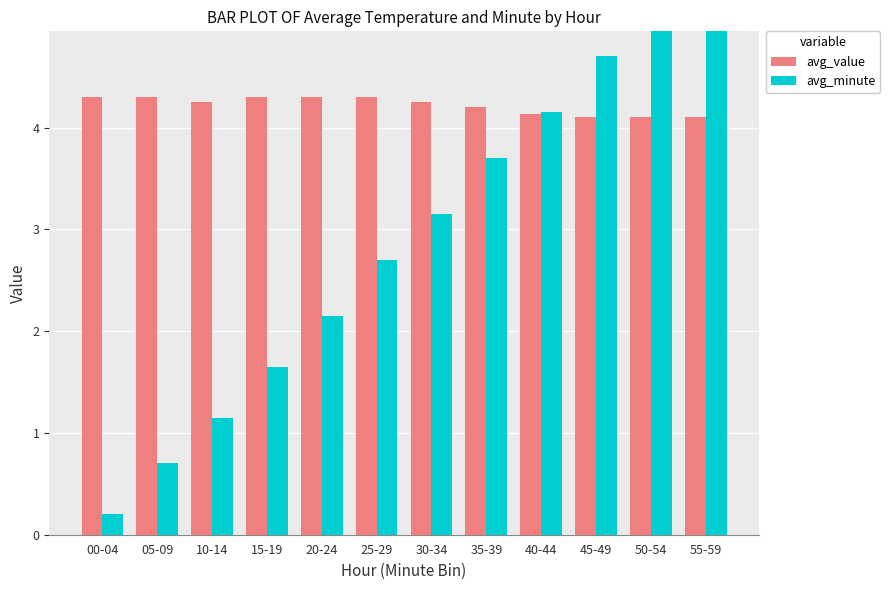

The avg_minute series shows 3.7 at 35-39. True or false?

True